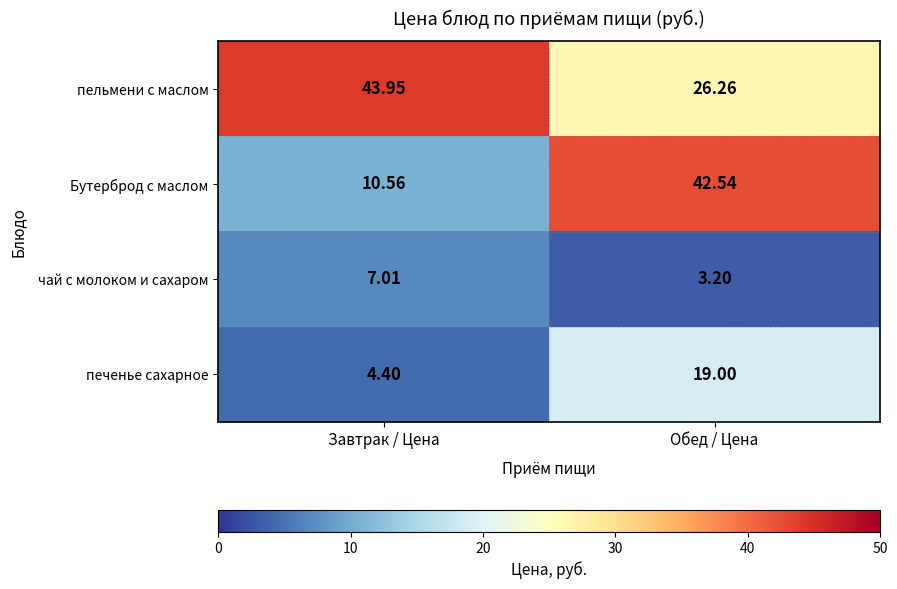

How many categories are shown in the chart?

2